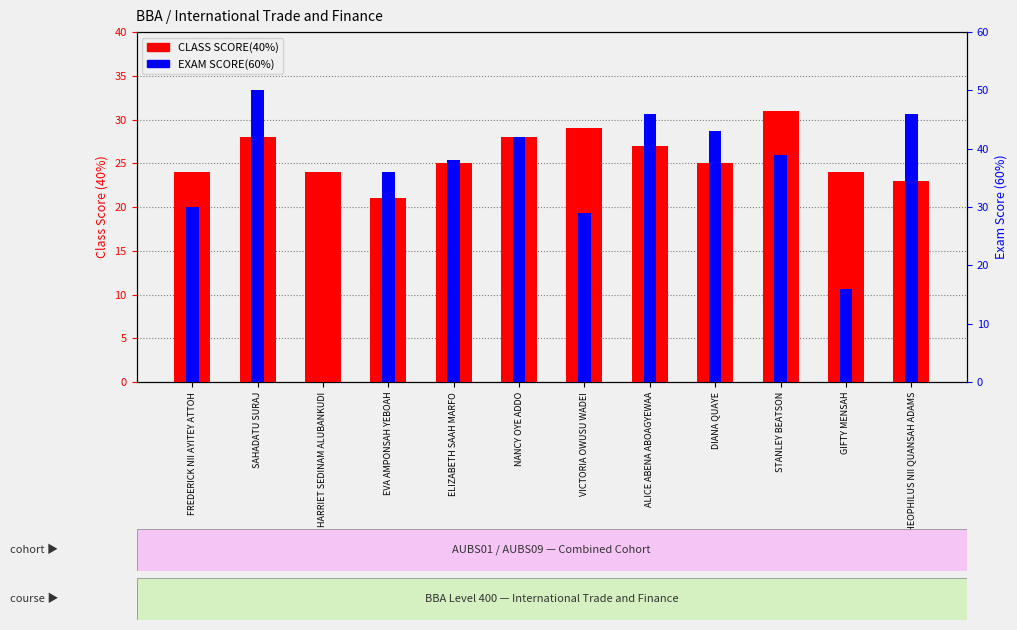

The value of EXAM SCORE(60%) at FREDERICK NII AYITEY ATTOH is 40. True or false?

False